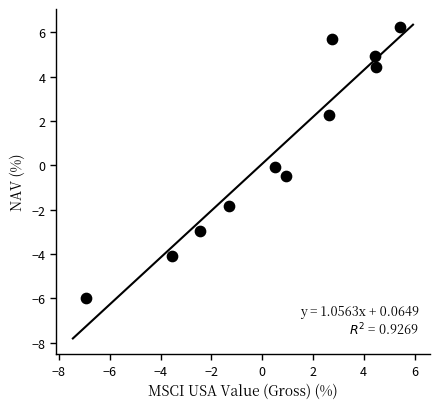

What is the range of Y values (max minus min)?

12.2